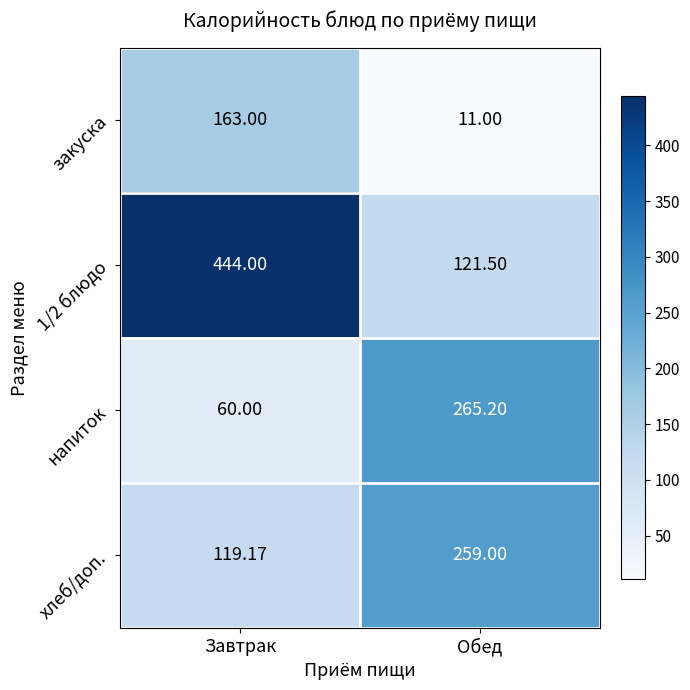

Rank the categories by 1/2 блюдо value from lowest to highest.

Обед, Завтрак